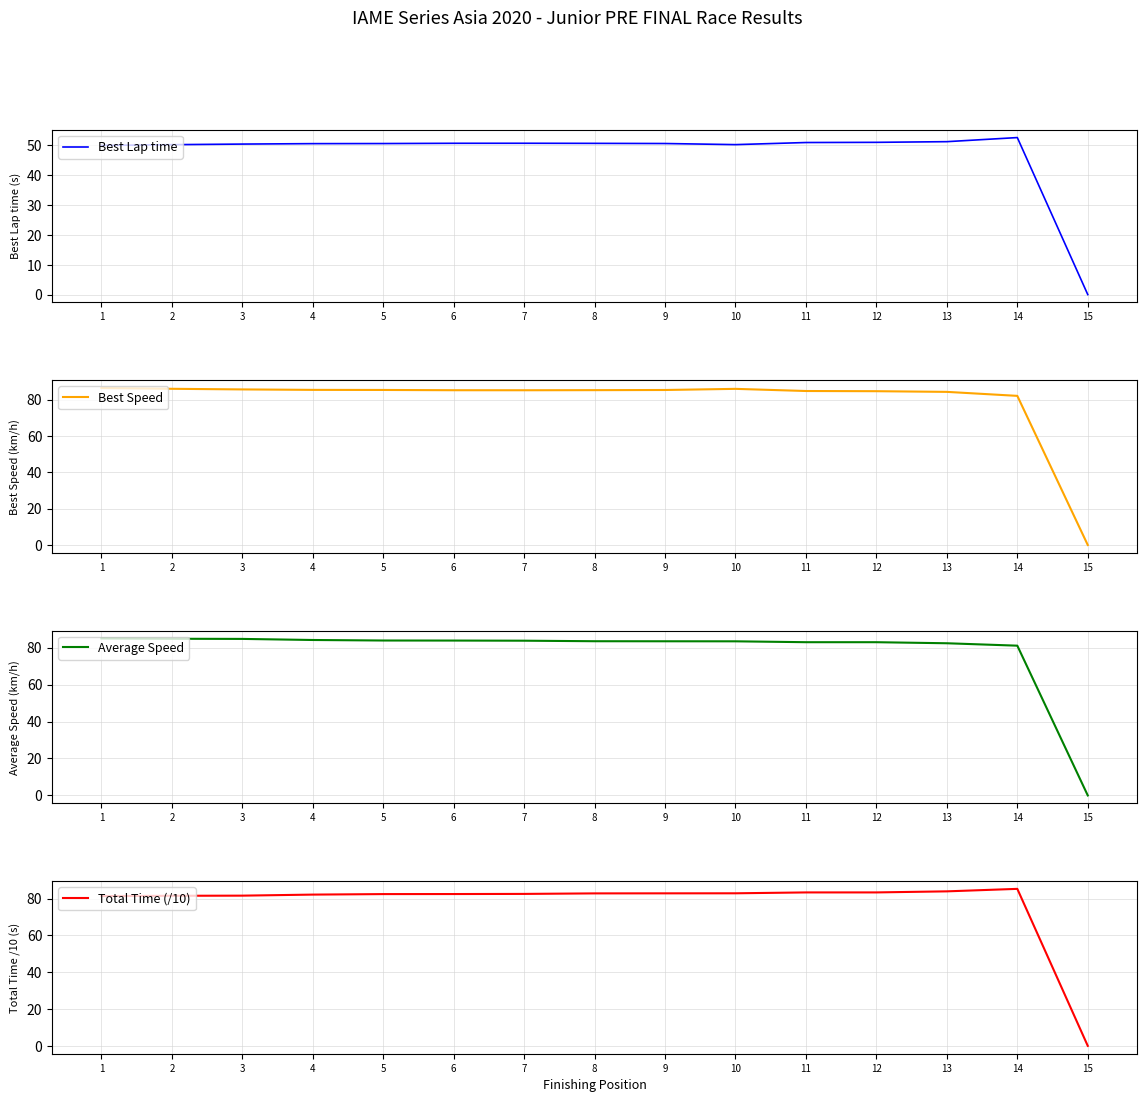

What is the value of the Best Lap time point at the 1st from the left?

50.0